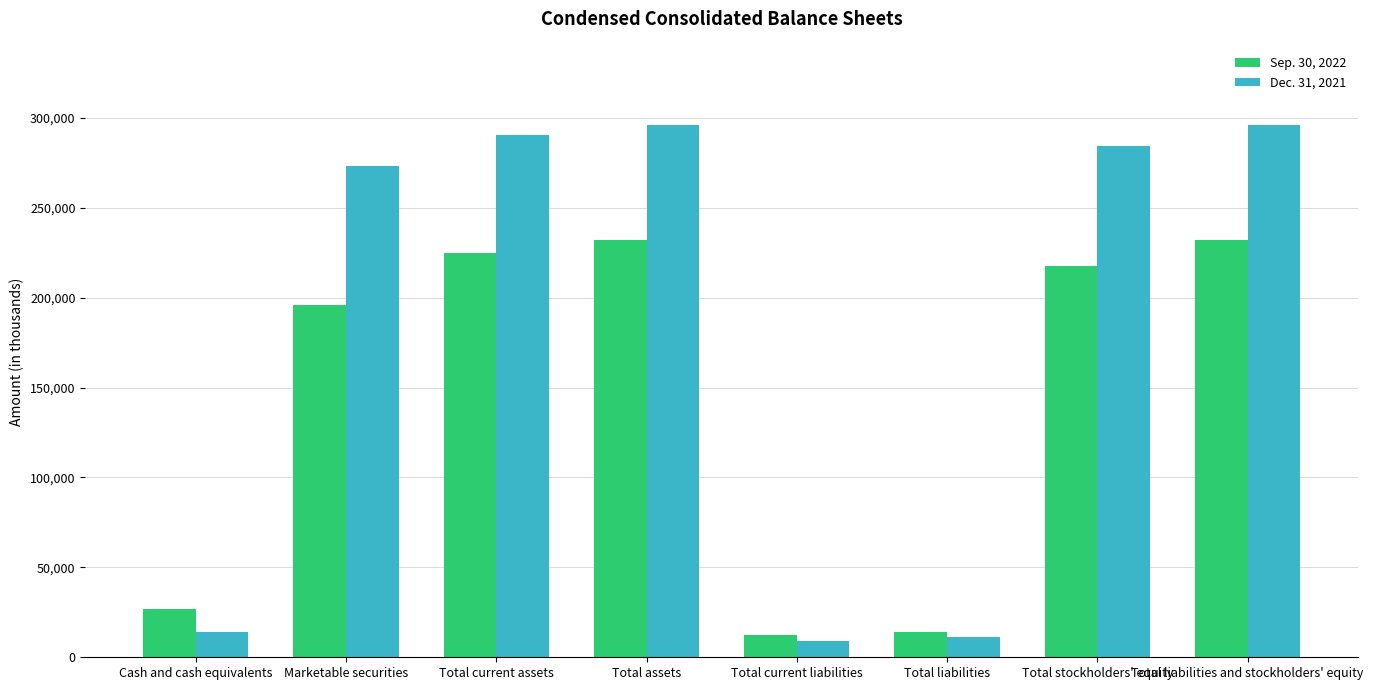

What is the label of the 5th bar from the left?

Total current liabilities